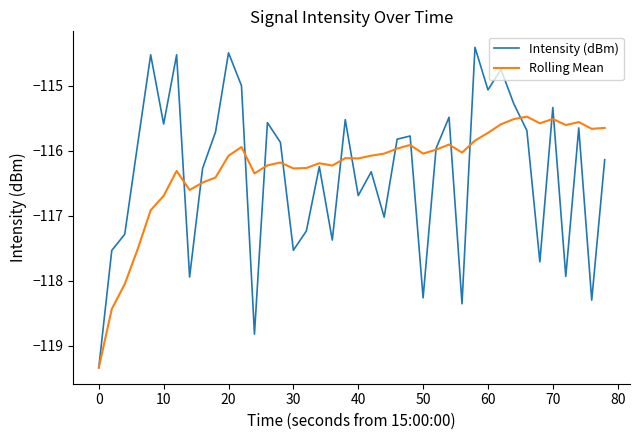

Which series has the largest total across all categories?

Rolling Mean